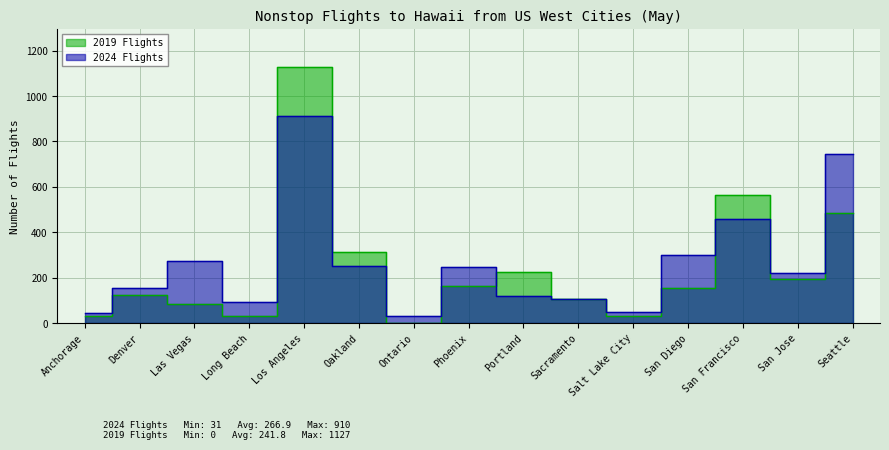

Reading left to right, transcribe all the data shown in this chart.

2024 Flights: Anchorage=45	Denver=154	Las Vegas=275	Long Beach=91	Los Angeles=910	Oakland=253	Ontario=31	Phoenix=247	Portland=118	Sacramento=108	Salt Lake City=47	San Diego=301	San Francisco=458	San Jose=221	Seattle=744
2019 Flights: Anchorage=31	Denver=124	Las Vegas=84	Long Beach=31	Los Angeles=1127	Oakland=311	Ontario=0	Phoenix=164	Portland=226	Sacramento=106	Salt Lake City=31	San Diego=155	San Francisco=562	San Jose=192	Seattle=483